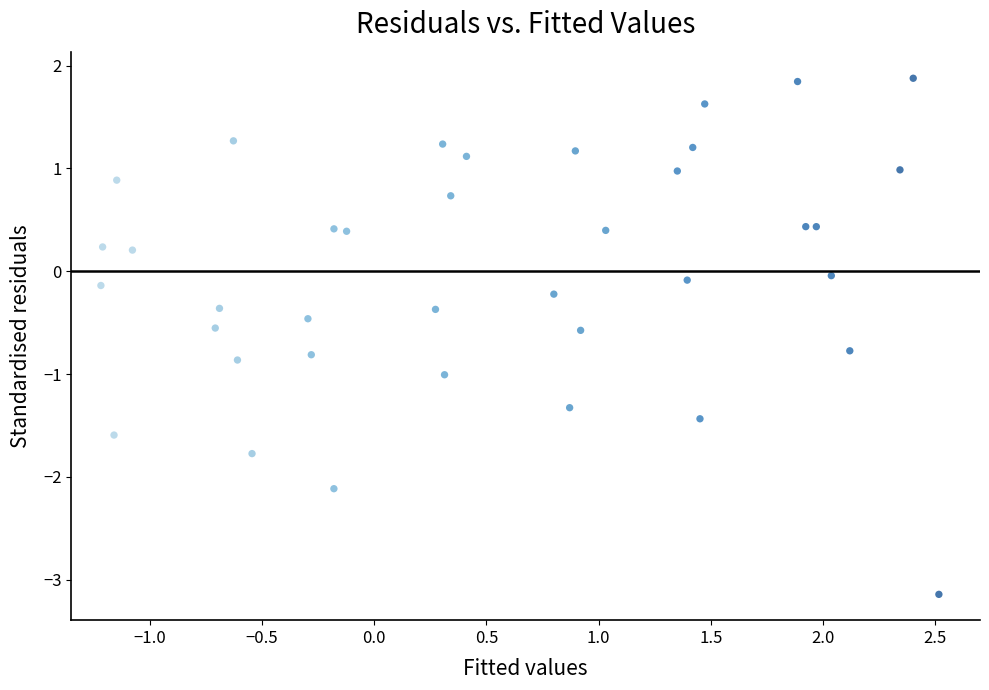

How many points are shown in the scatter plot?

38